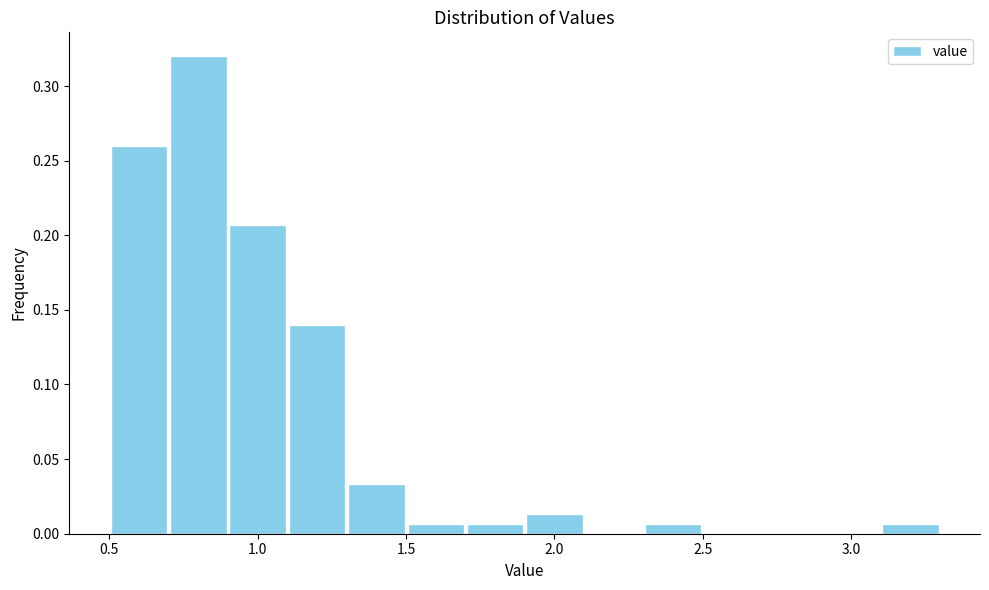

Reading left to right, list every bar in this chart as the range it spans on the x-axis followed by its height. The values are not printed on the chart, so give them approximately, as read against the axis.

0.5 to 0.7: 0.260
0.7 to 0.9: 0.320
0.9 to 1.1: 0.205
1.1 to 1.3: 0.140
1.3 to 1.5: 0.035
1.5 to 1.7: 0.005
1.7 to 1.9: 0.005
1.9 to 2.1: 0.015
2.1 to 2.3: 0
2.3 to 2.5: 0.005
2.5 to 2.7: 0
2.7 to 2.9: 0
2.9 to 3.1: 0
3.1 to 3.3: 0.005